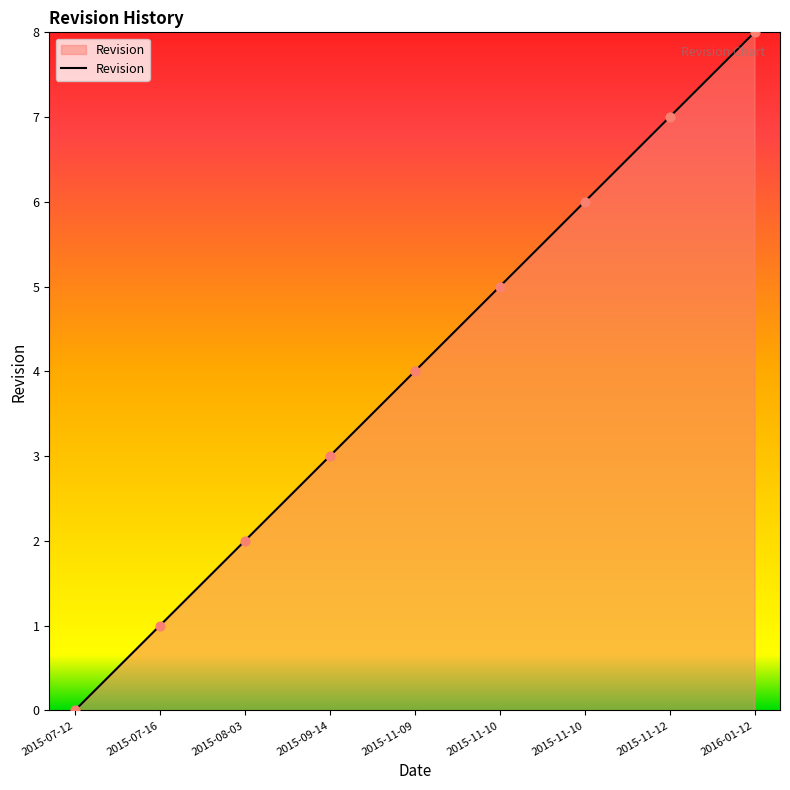

Between 2016-01-12 and 2015-11-09, which is larger?

2016-01-12